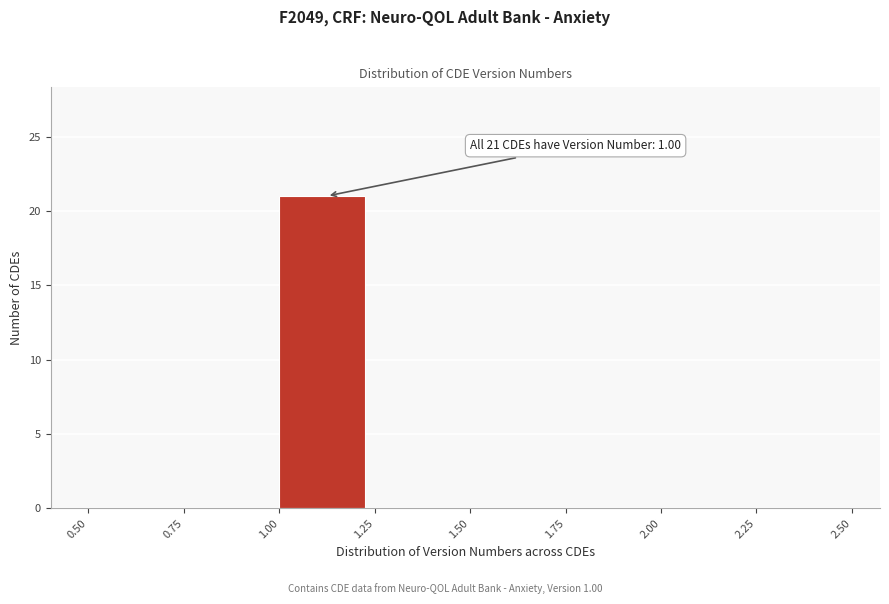

Which range on the x-axis has the tallest bar?

1.00 to 1.25